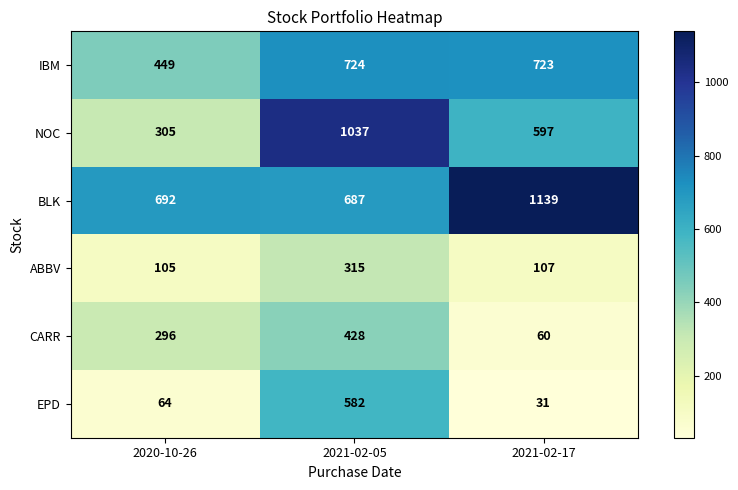

Where is CARR nearest to the value 244?

2020-10-26